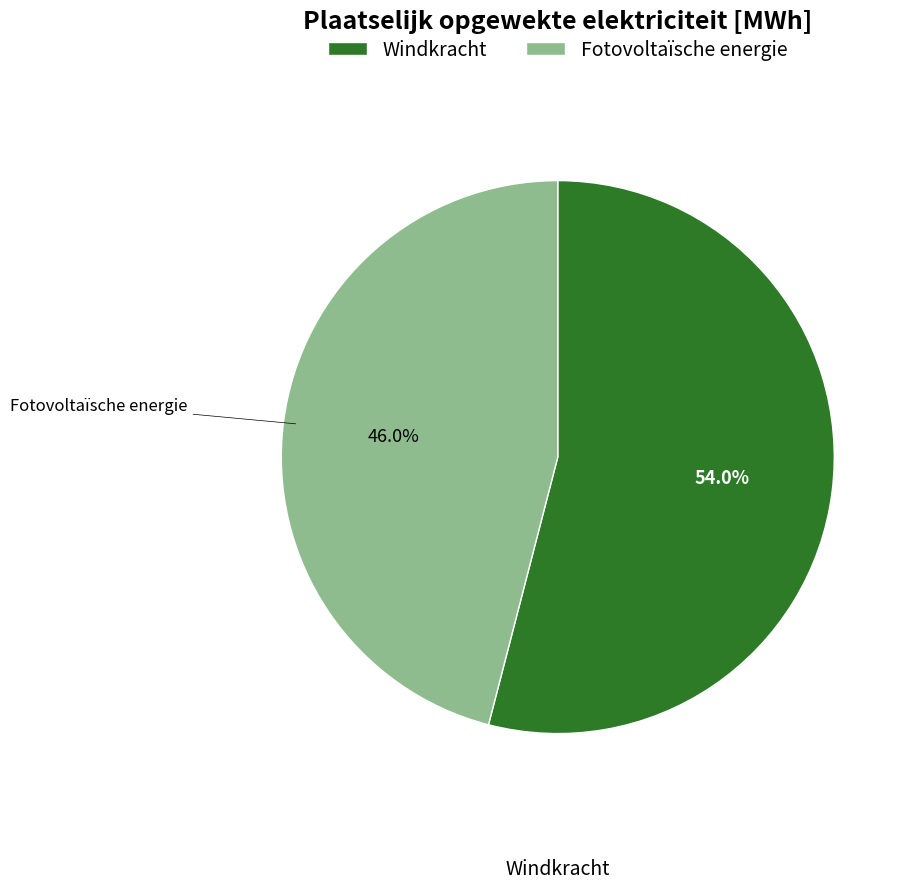

To the nearest percent, what is the combined percentage of Windkracht and Fotovoltaïsche energie?

100%